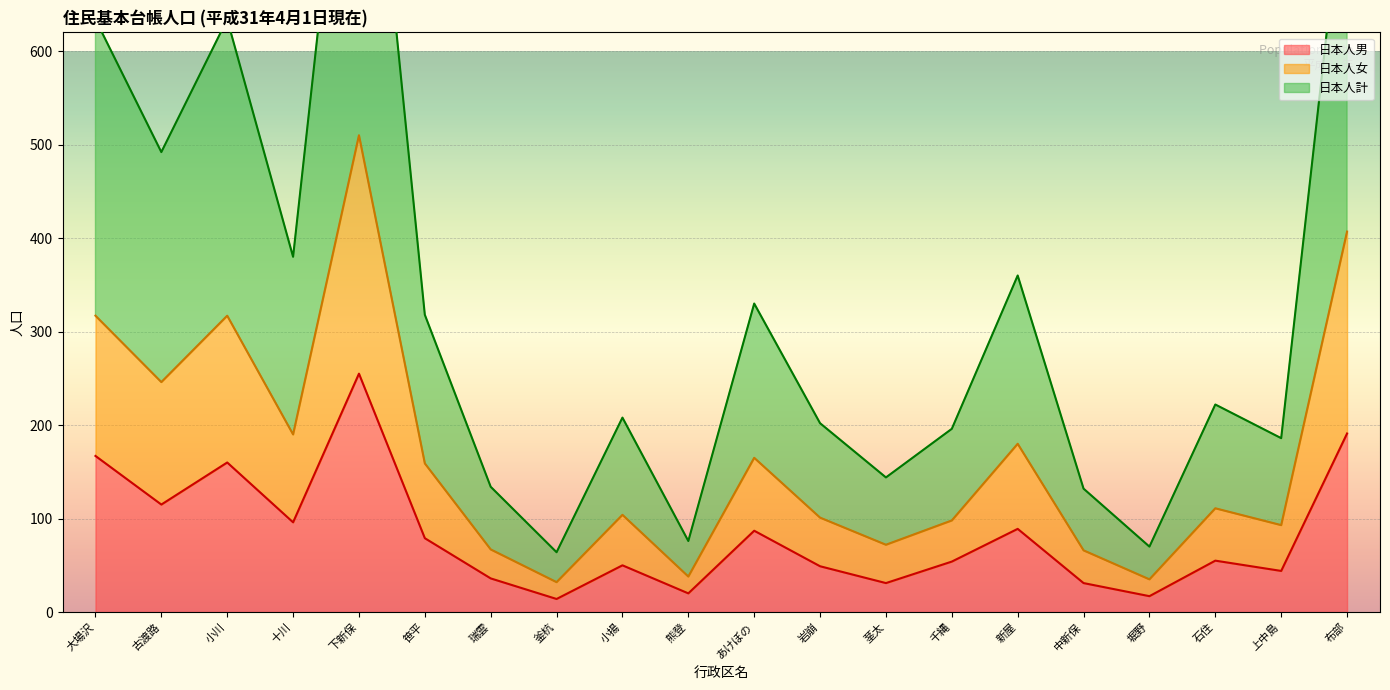

What position from the left is 新屋?

15